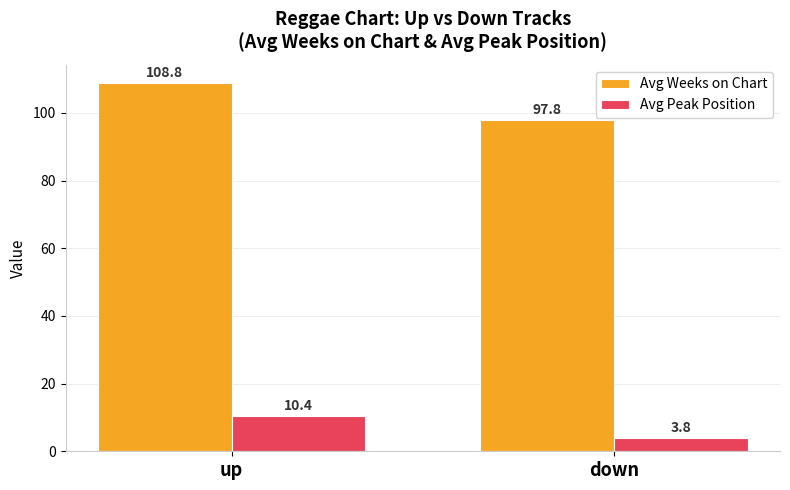

The value of Avg Weeks on Chart at up is 108.8. True or false?

True